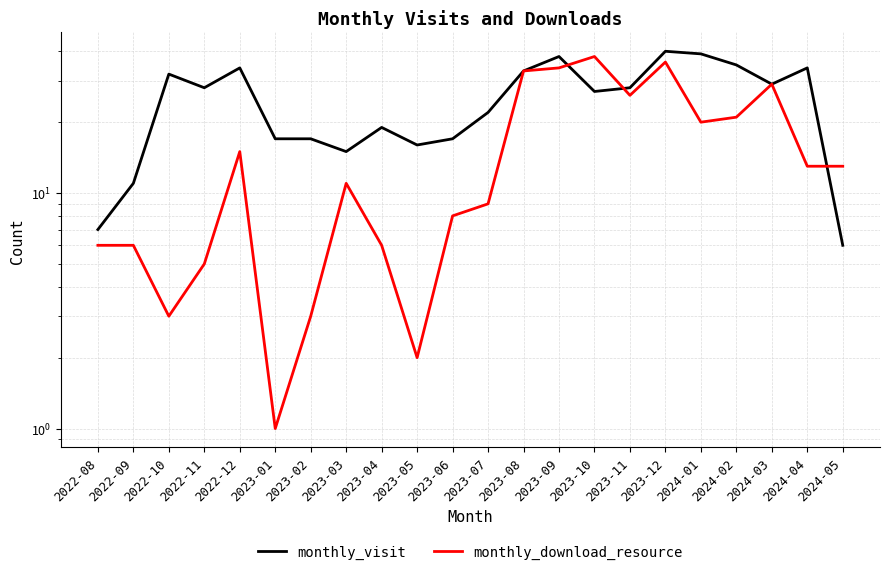

The monthly_download_resource series shows 5 at 2023-06. True or false?

False